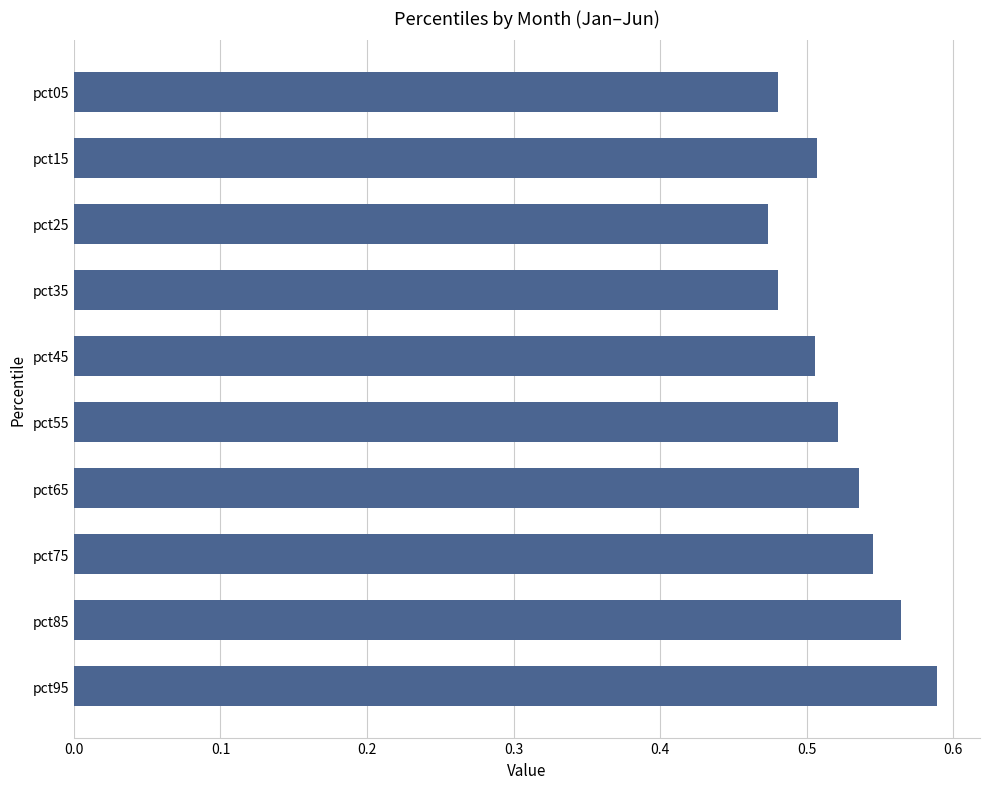

Between pct55 and pct35, which is larger?

pct55